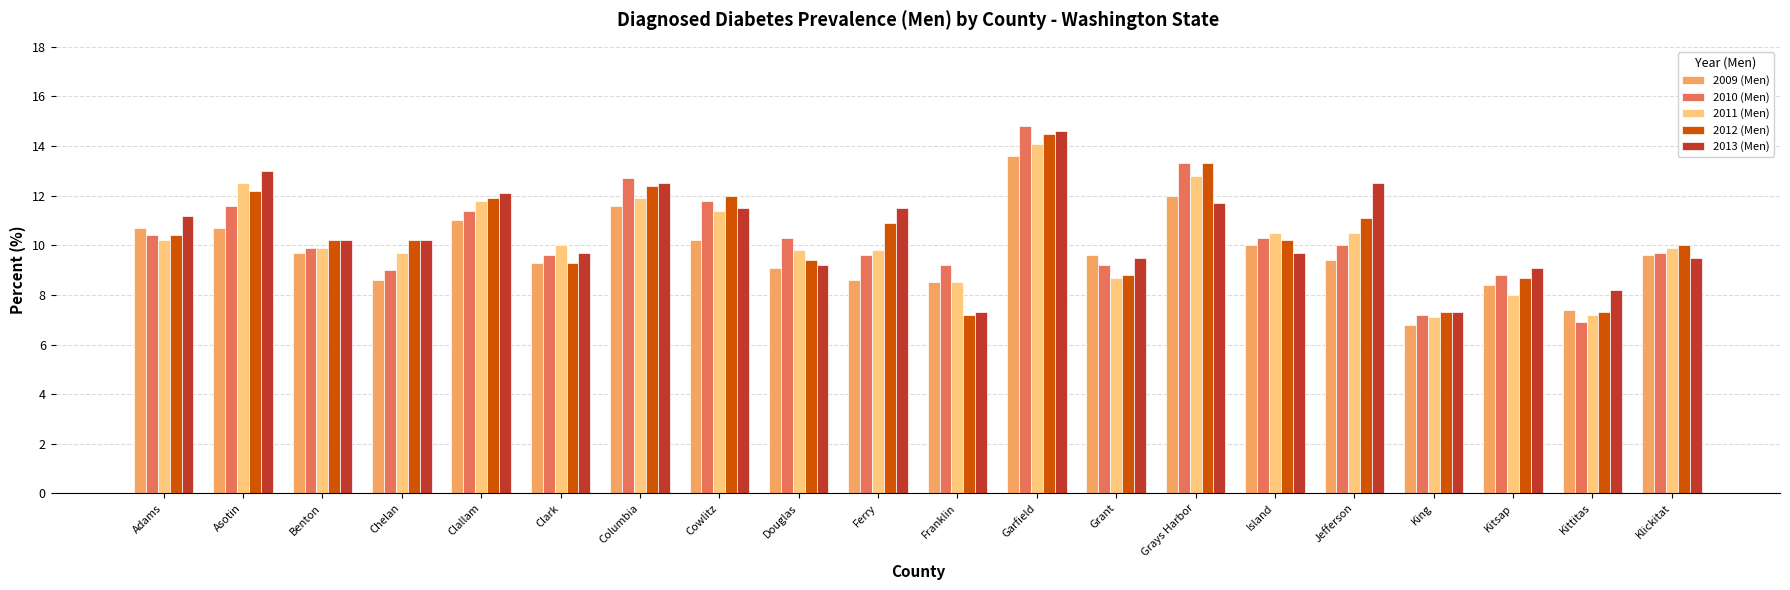

At which label is 2009 (Men) closest to 10?

Island